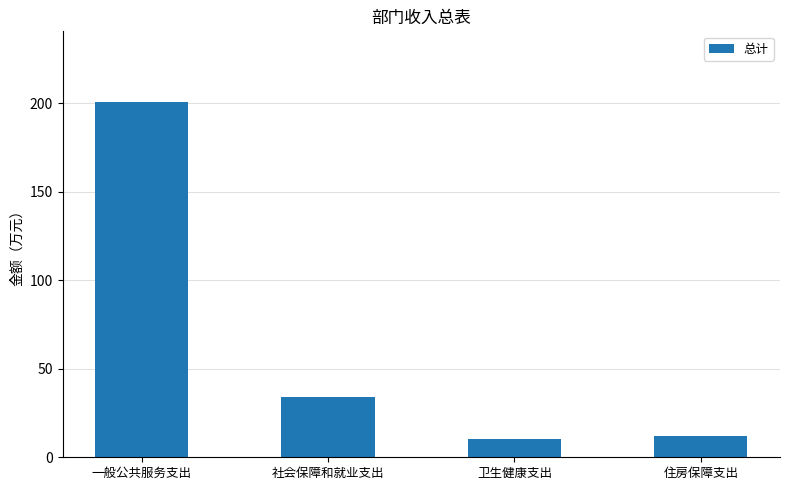

What is the difference between the maximum and minimum values?

190.2